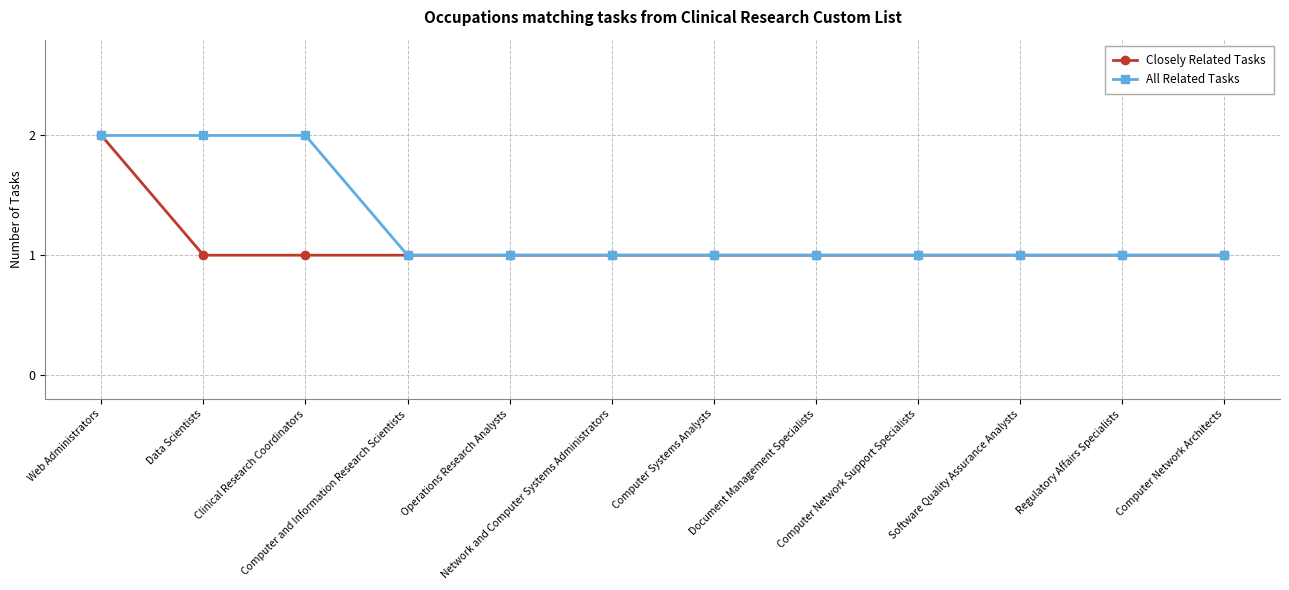

What is the value of the Closely Related Tasks point at the 12th from the left?

1